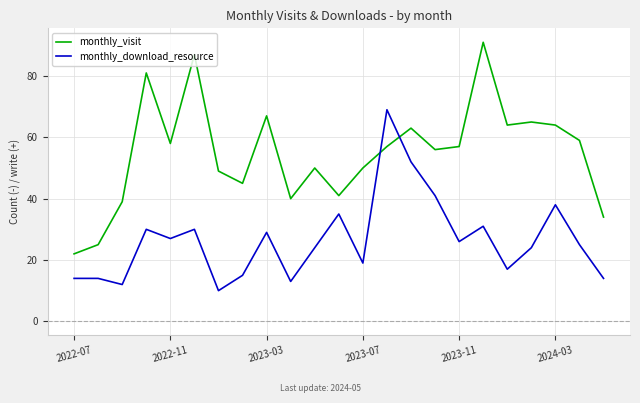

What is the difference between the second highest and minimum values in the monthly_download_resource series?

42